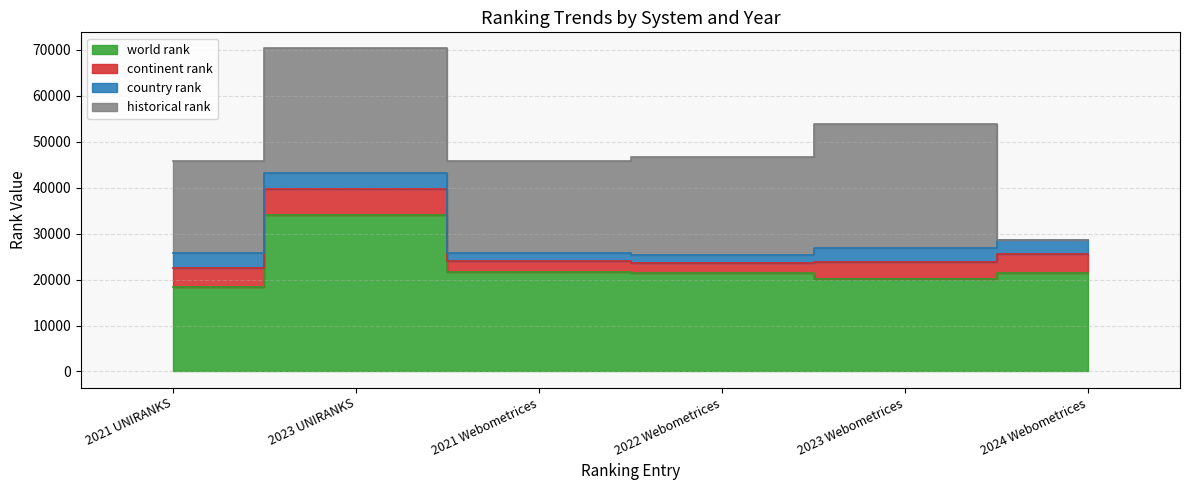

Reading right to left, what are all the values shown in this chart?

world rank: 2024 Webometrices=21378.0	2023 Webometrices=20050.0	2022 Webometrices=21360.0	2021 Webometrices=21762.0	2023 UNIRANKS=34019.0	2021 UNIRANKS=18394.0
continent rank: 2024 Webometrices=4107.0	2023 Webometrices=3685.0	2022 Webometrices=2200.0	2021 Webometrices=2187.0	2023 UNIRANKS=5754.0	2021 UNIRANKS=4154.0
country rank: 2024 Webometrices=3093.0	2023 Webometrices=3112.0	2022 Webometrices=1830.0	2021 Webometrices=1843.0	2023 UNIRANKS=3510.0	2021 UNIRANKS=3188.0
historical rank: 2024 Webometrices=0.0	2023 Webometrices=27034.5	2022 Webometrices=21360.0	2021 Webometrices=20078.0	2023 UNIRANKS=27034.5	2021 UNIRANKS=20078.0